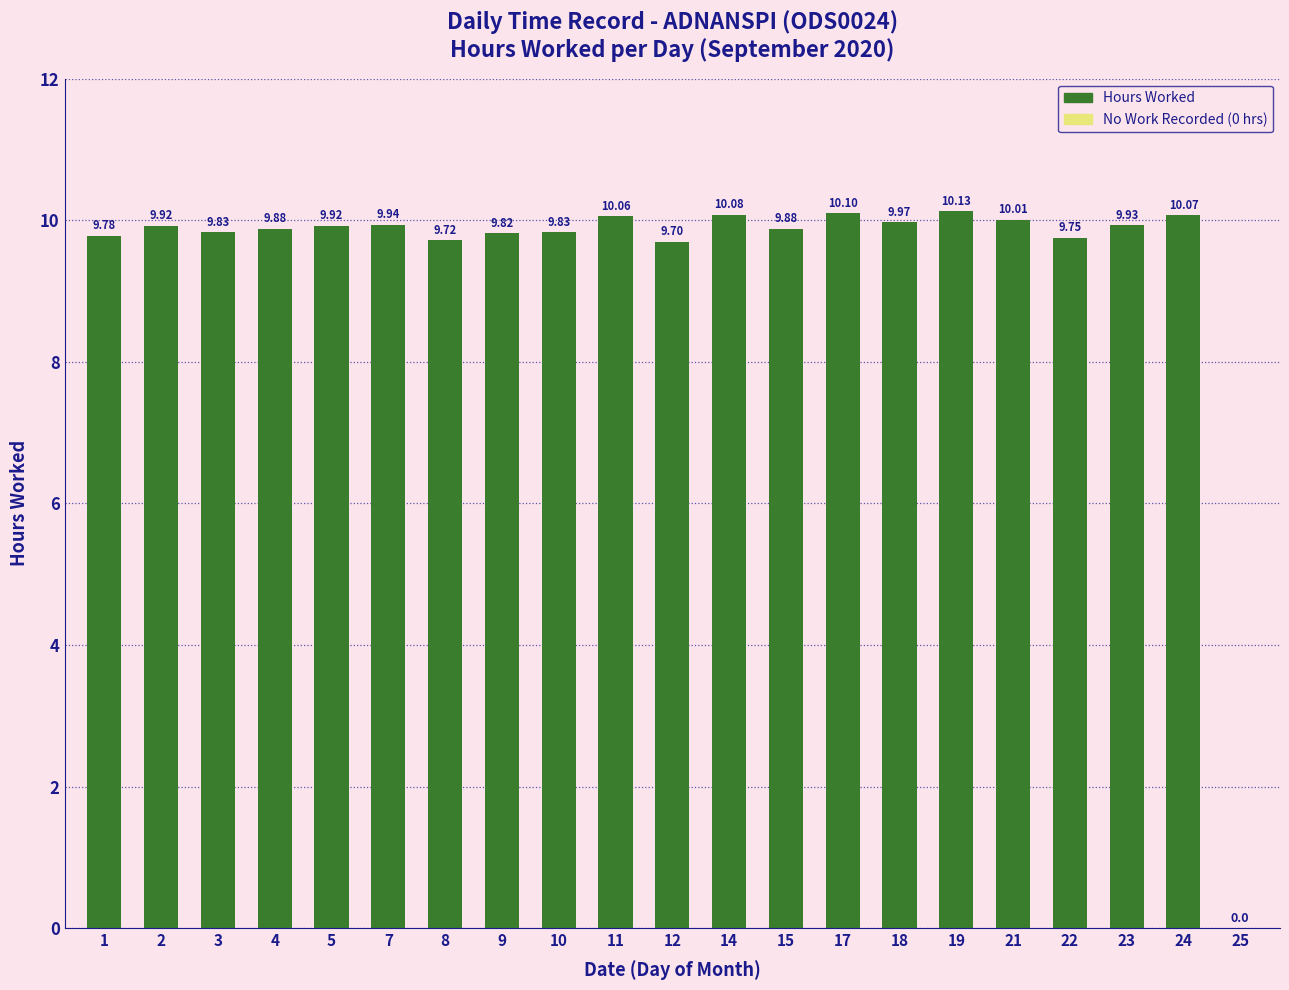

What is the sum of all values?

198.3